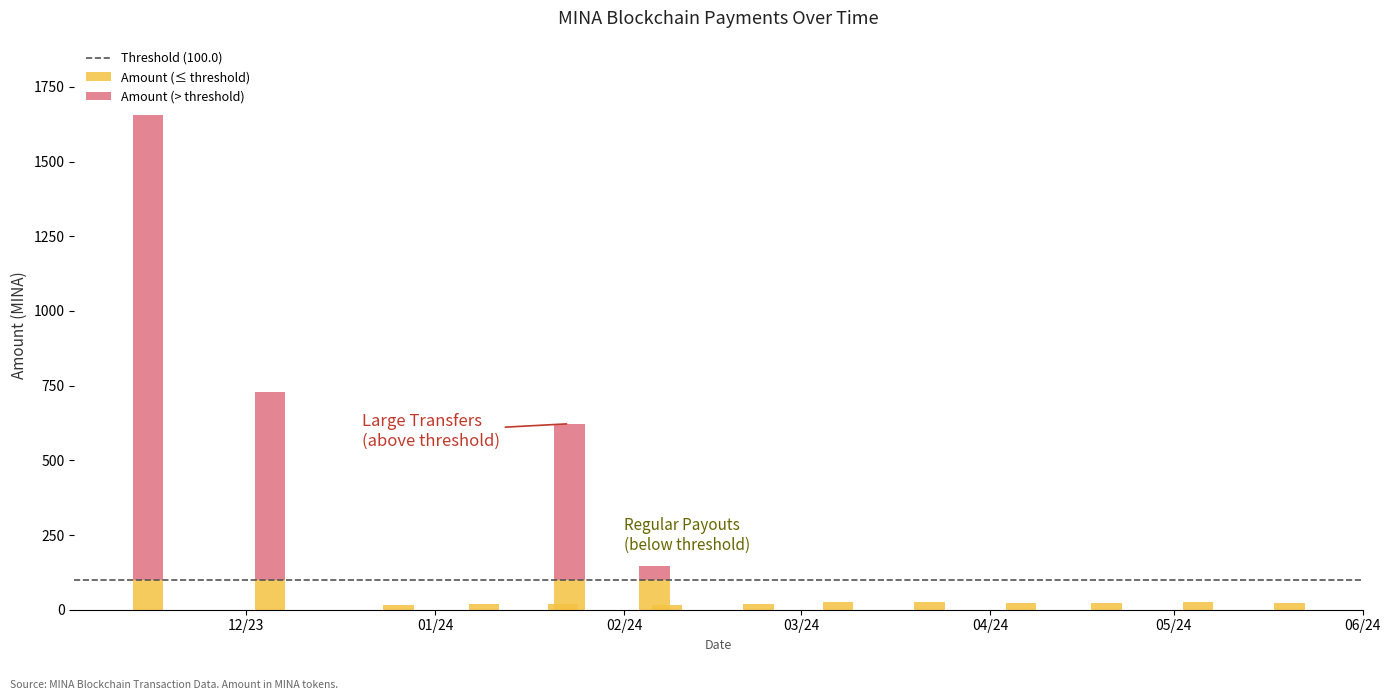

The chart shows a value of 0.0 at 2024-05-20. True or false?

True